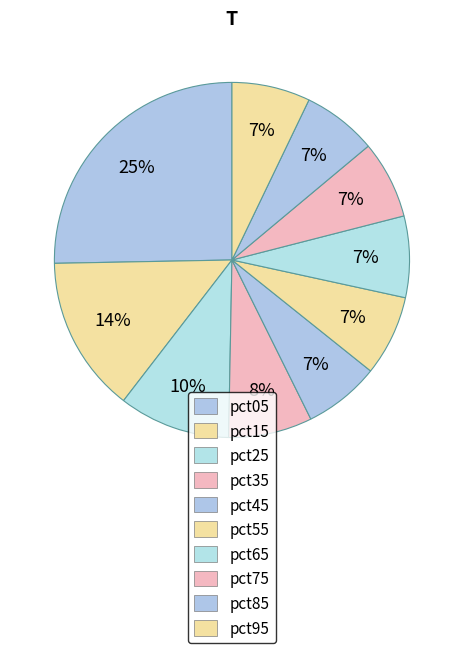

What is the change in value from pct25 to pct45?

-0.4